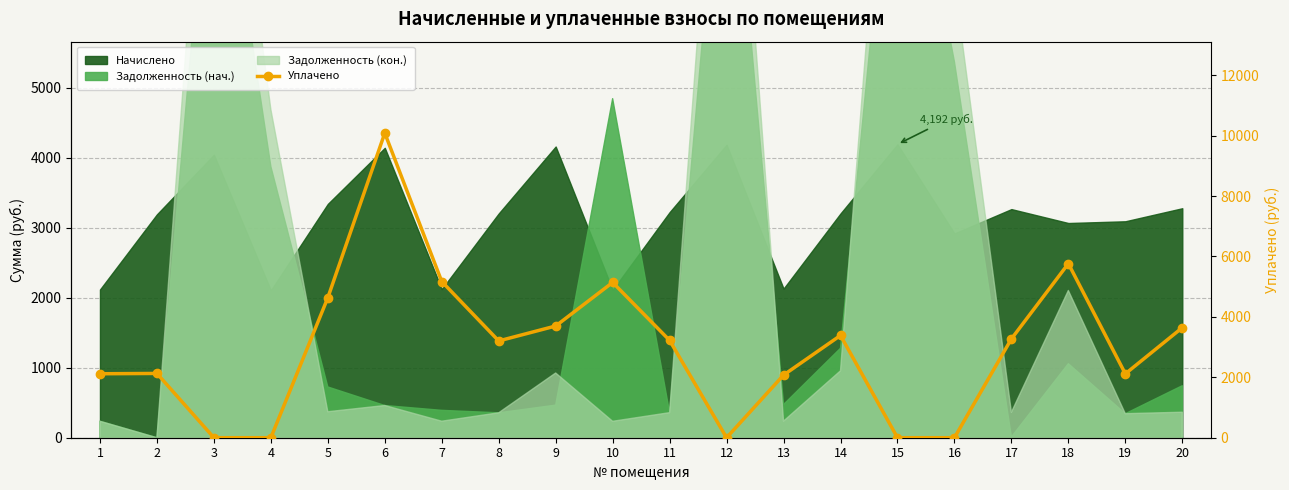

Is it true that the value at 19 is 3073.7?

False